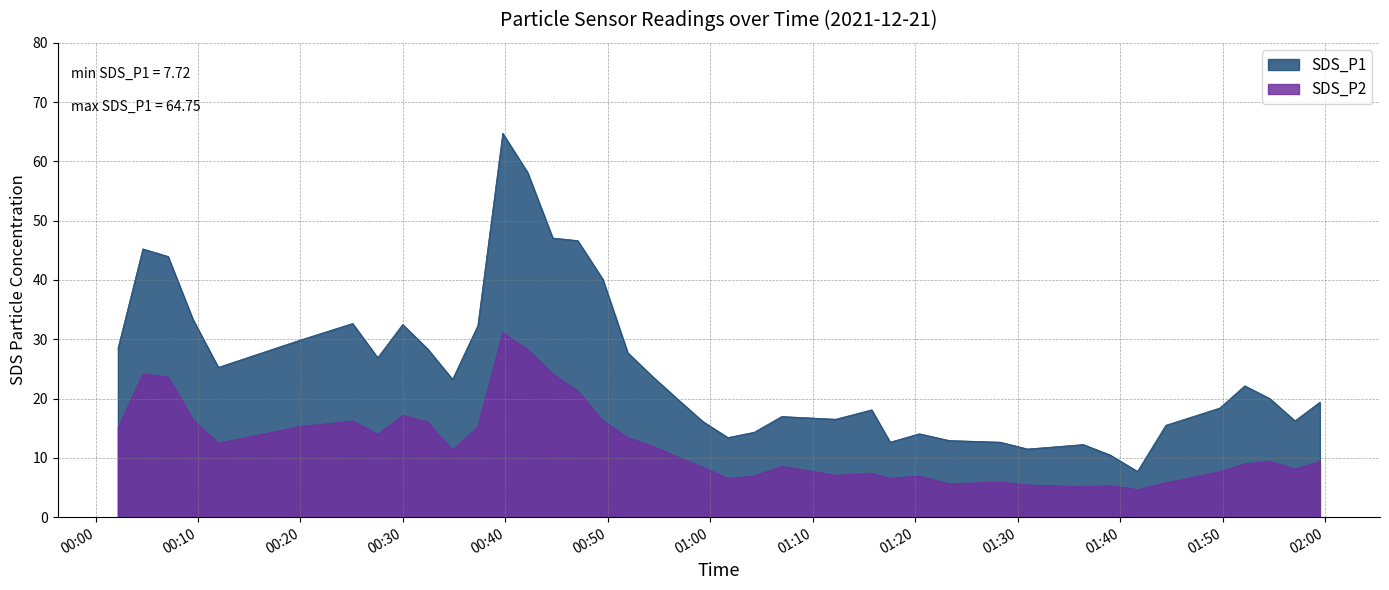

List the labels in order of SDS_P2 value, smallest first.

2021/12/21 01:41:40, 2021/12/21 01:36:23, 2021/12/21 01:38:59, 2021/12/21 01:30:56, 2021/12/21 01:23:18, 2021/12/21 01:44:26, 2021/12/21 01:28:17, 2021/12/21 01:01:42, 2021/12/21 01:17:32, 2021/12/21 01:04:16, 2021/12/21 01:20:23, 2021/12/21 01:12:13, 2021/12/21 01:15:44, 2021/12/21 01:49:41, 2021/12/21 01:57:02, 2021/12/21 00:59:15, 2021/12/21 01:06:57, 2021/12/21 01:52:08, 2021/12/21 01:59:28, 2021/12/21 01:54:35, 2021/12/21 00:56:48, 2021/12/21 00:34:50, 2021/12/21 00:54:22, 2021/12/21 00:11:59, 2021/12/21 00:51:56, 2021/12/21 00:27:32, 2021/12/21 00:02:11, 2021/12/21 00:37:18, 2021/12/21 00:19:54, 2021/12/21 00:32:24, 2021/12/21 00:25:05, 2021/12/21 00:49:30, 2021/12/21 00:09:31, 2021/12/21 00:29:58, 2021/12/21 00:47:03, 2021/12/21 00:07:05, 2021/12/21 00:04:37, 2021/12/21 00:44:37, 2021/12/21 00:42:10, 2021/12/21 00:39:44